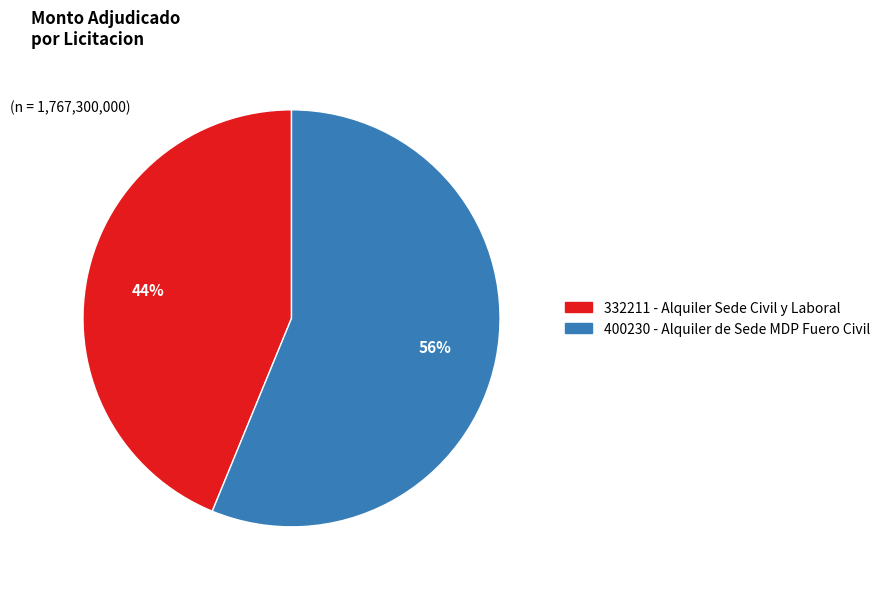

To the nearest percent, what is the average slice percentage?

50%